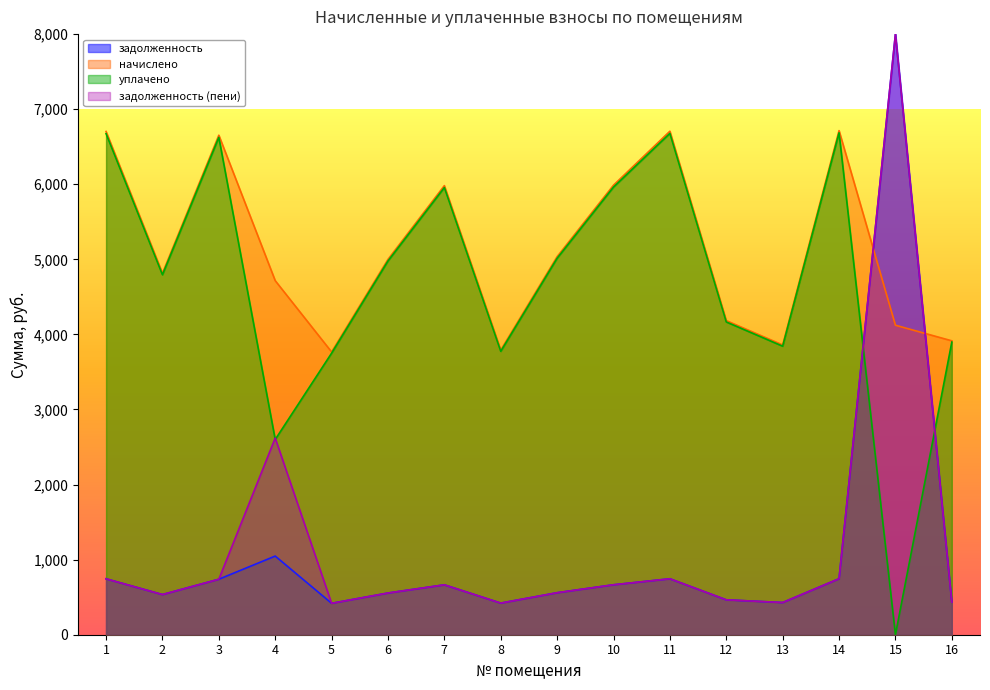

Where do задолженность and начислено first cross each other?

14 and 15